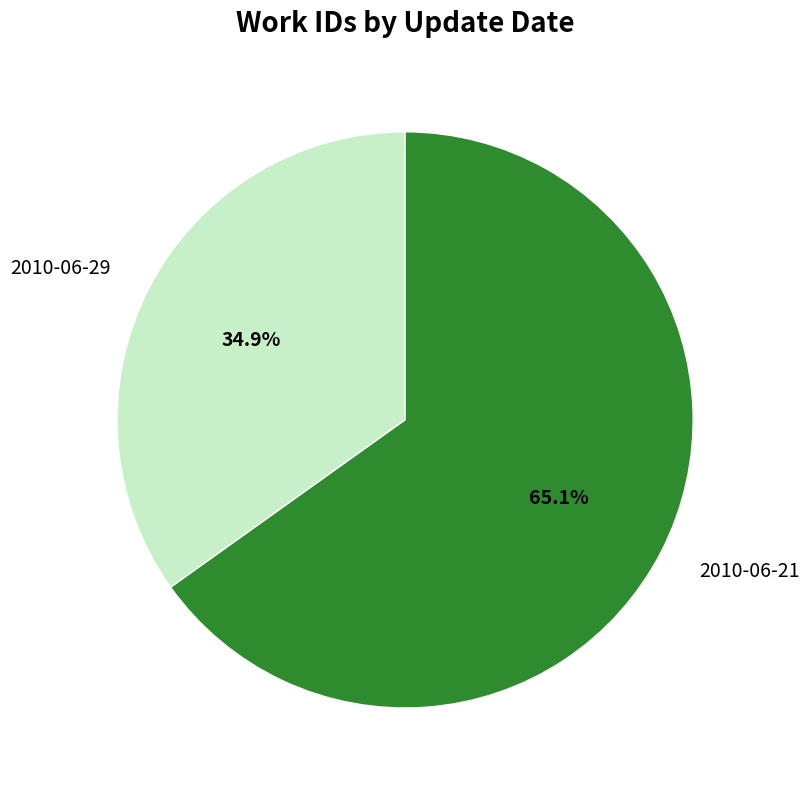

Combined, do 2010-06-21 and 2010-06-29 account for over 50%?

Yes